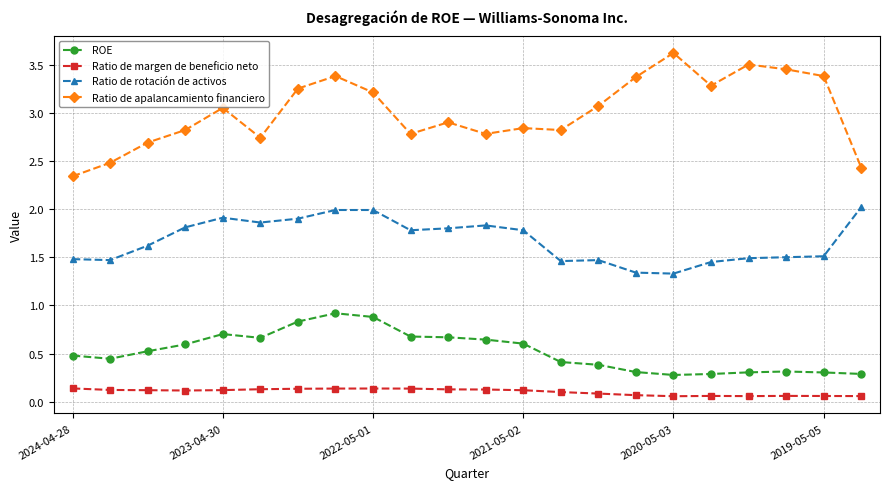

True or false: ROE and Ratio de margen de beneficio neto intersect in this chart.

False